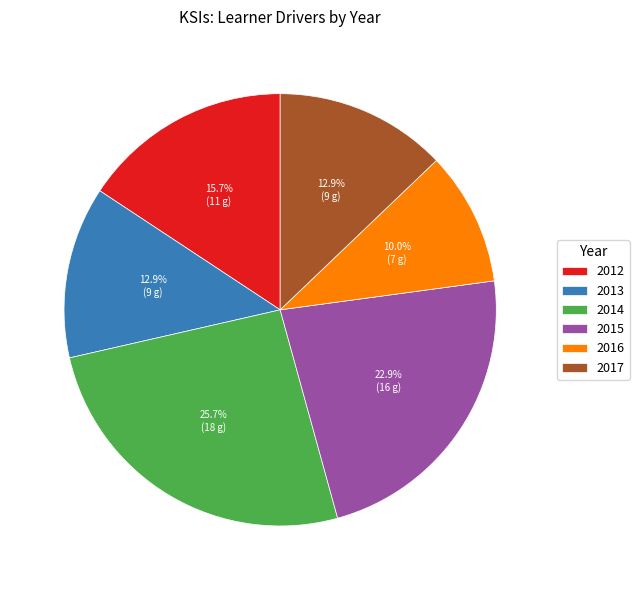

Do 2014 and 2017 together represent more than half of the pie?

No